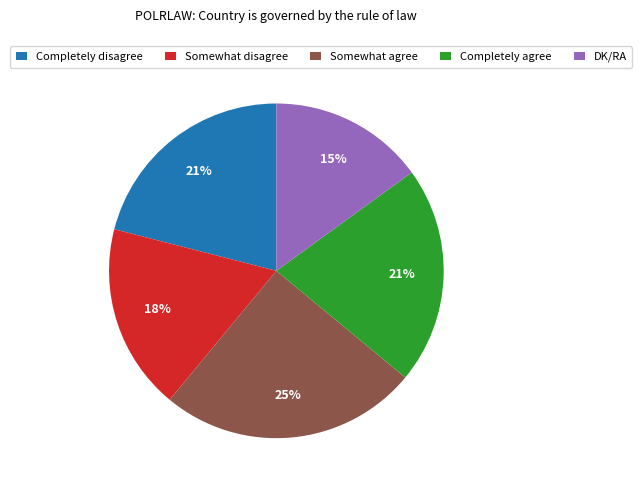

Between Somewhat disagree and Completely disagree, which is larger?

Completely disagree